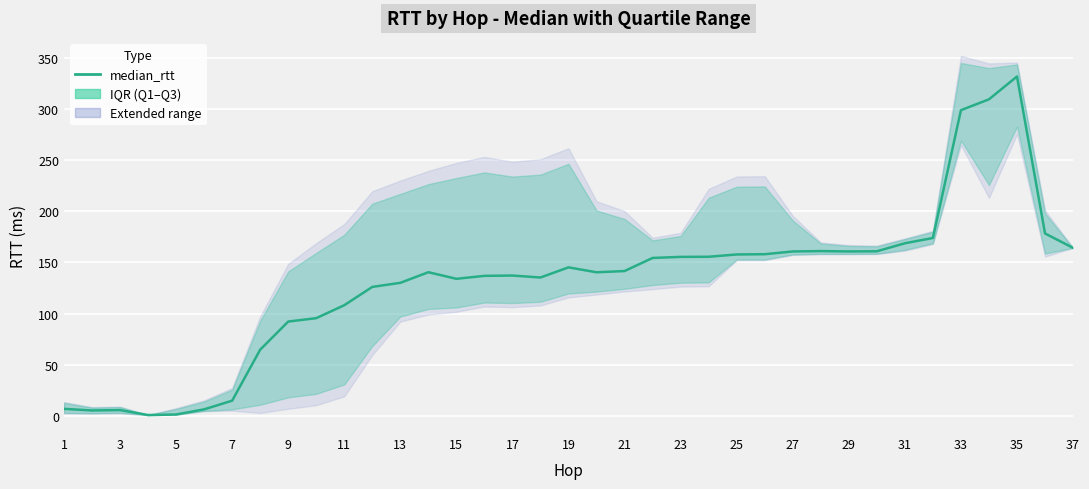

What is the greatest value displayed?

331.9